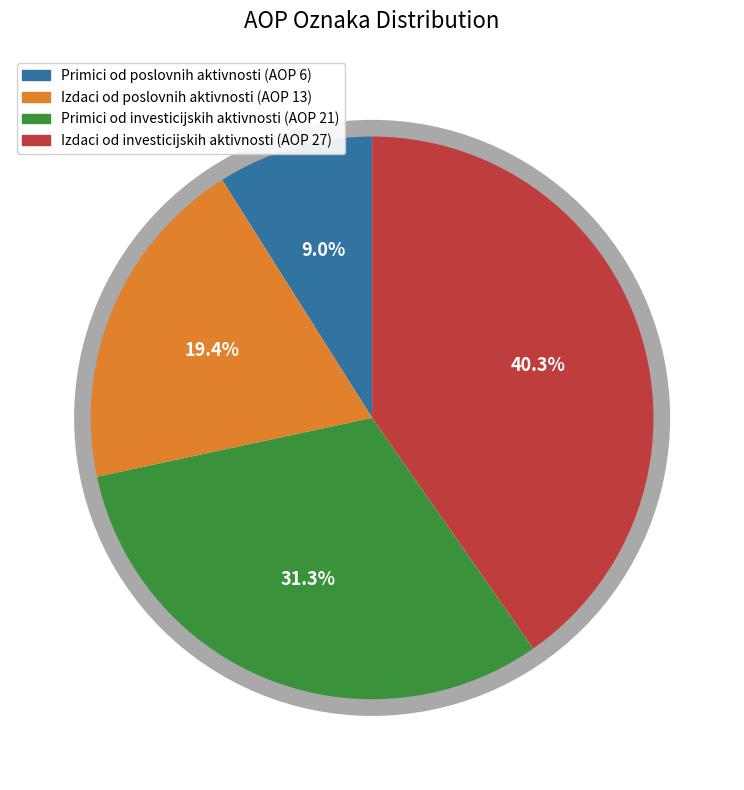

Is the sum of Izdaci od poslovnih aktivnosti (AOP 13) and Primici od poslovnih aktivnosti (AOP 6) greater than half?

No